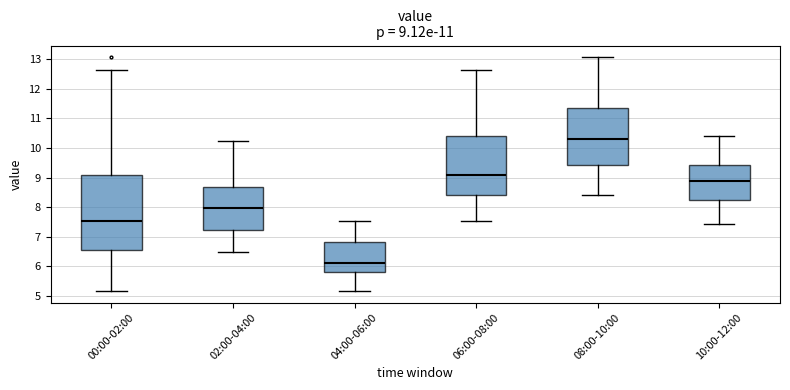

Which box is the tallest, from its lower edge to its upper edge?

00:00-02:00